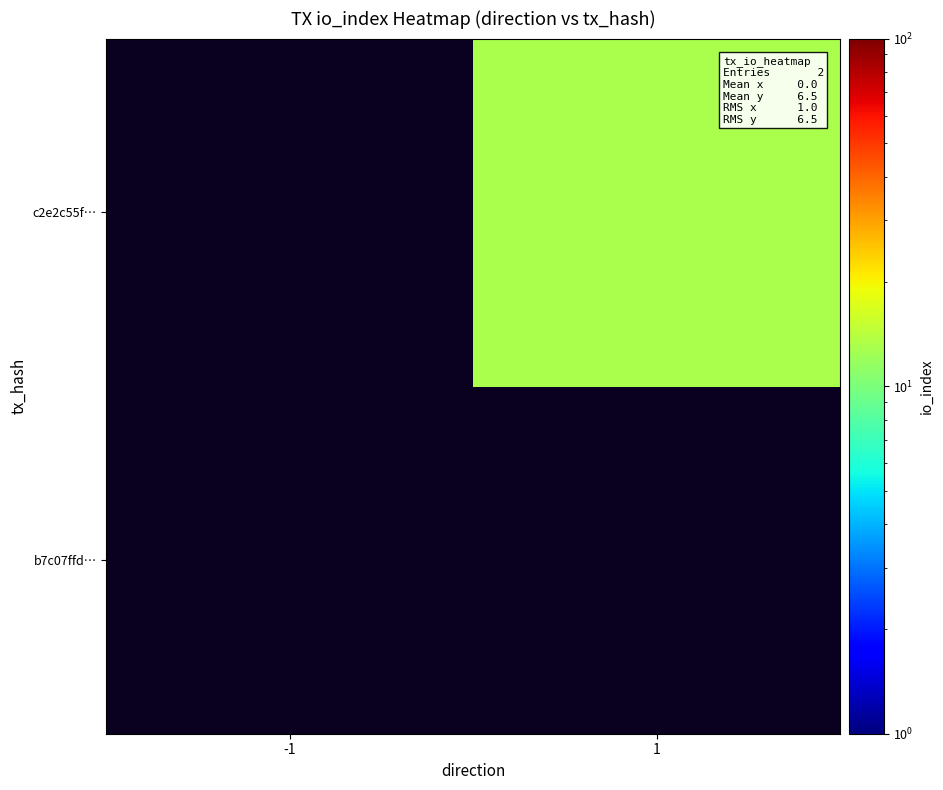

Is the value of b7c07ffd… at 1 greater than the value of c2e2c55f… at 1?

No